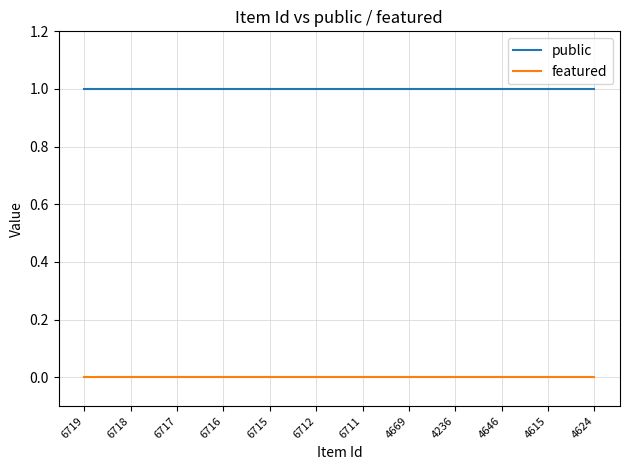

What value does the public series have at 4669?

1